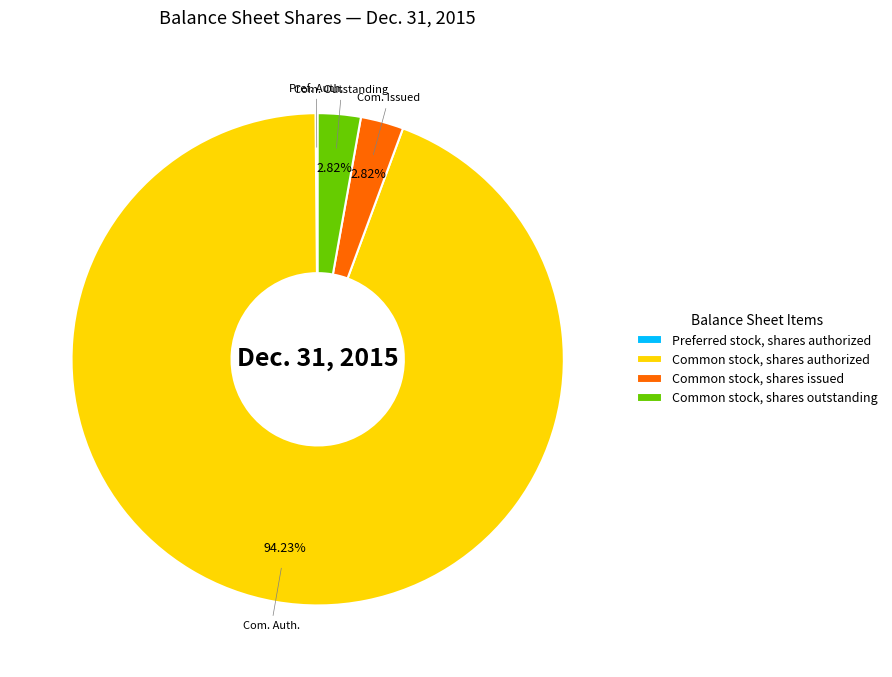

What percentage is the Common stock, shares issued slice, to the nearest percent?

3%